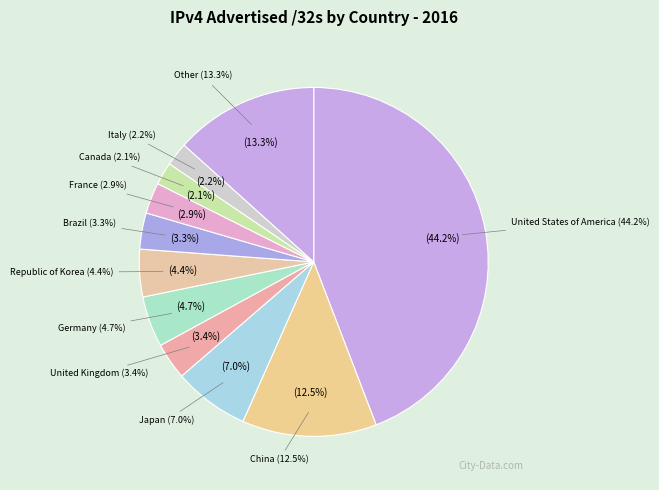

Which category has the biggest portion of the pie?

United States of America